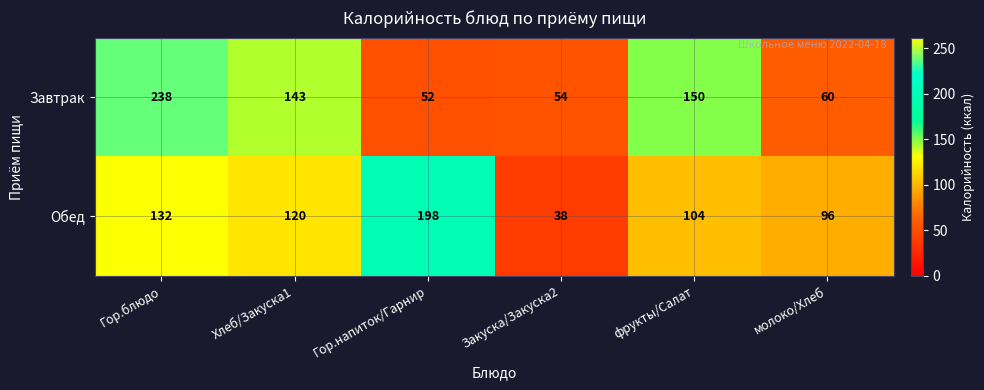

Where is Обед nearest to the value 118?

Хлеб/Закуска1